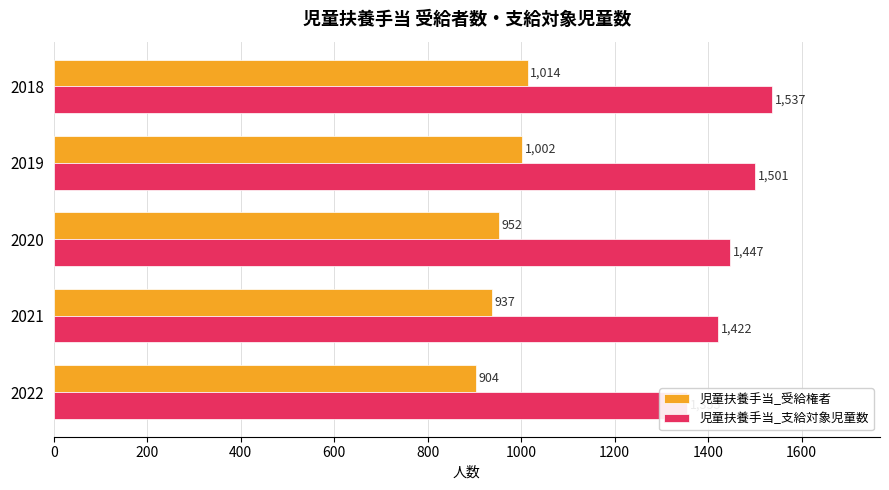

Rank the series by their average value, from highest to lowest.

児童扶養手当_支給対象児童数, 児童扶養手当_受給権者